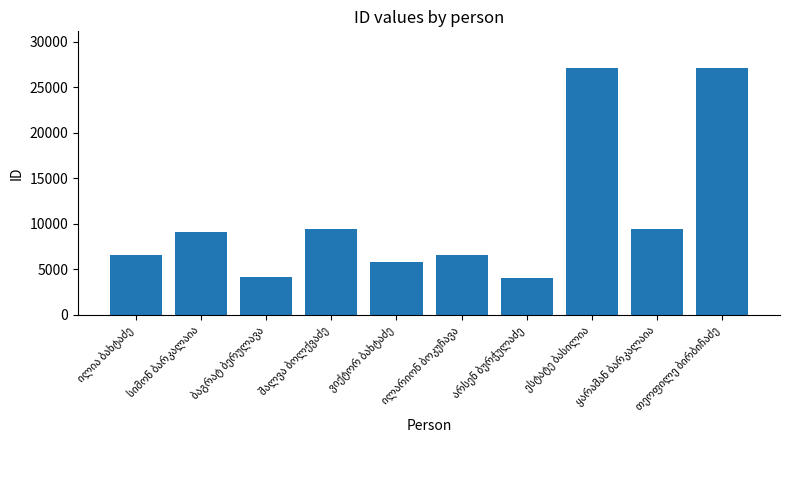

What is the greatest value displayed?

27106